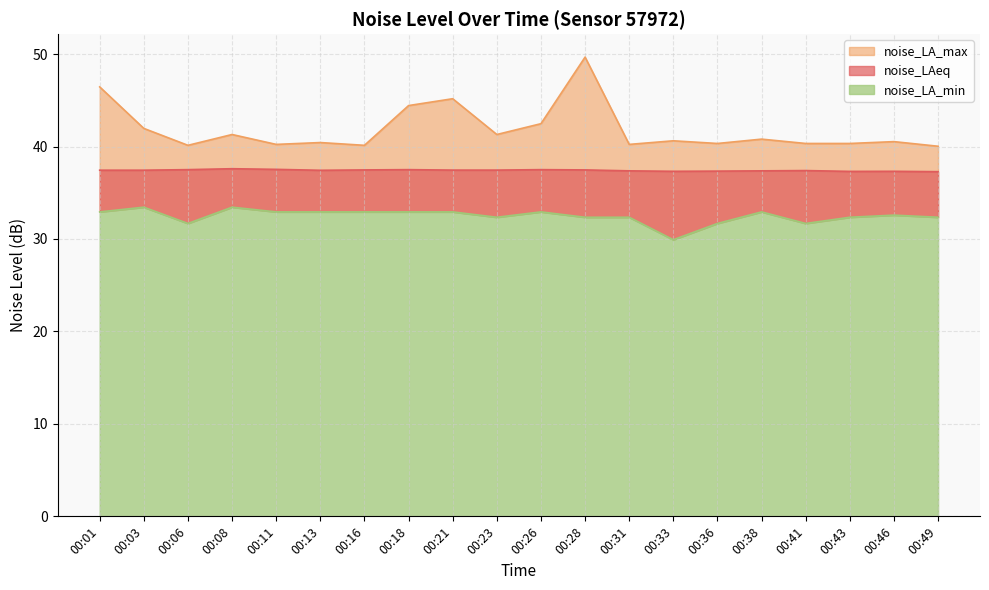

The noise_LA_min series shows 49.4 at 00:36. True or false?

False